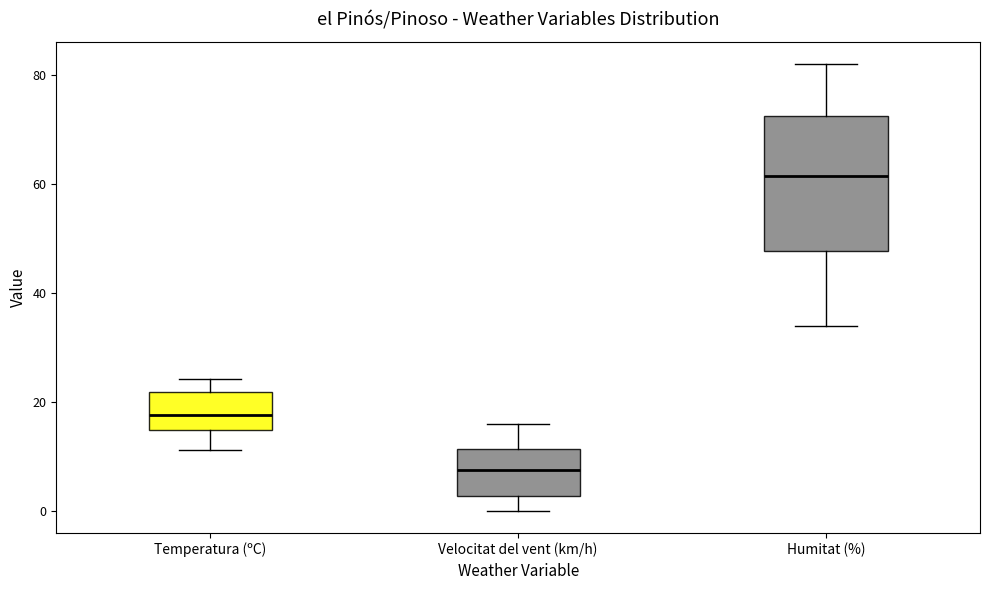

Which box is the tallest, from its lower edge to its upper edge?

Humitat (%)